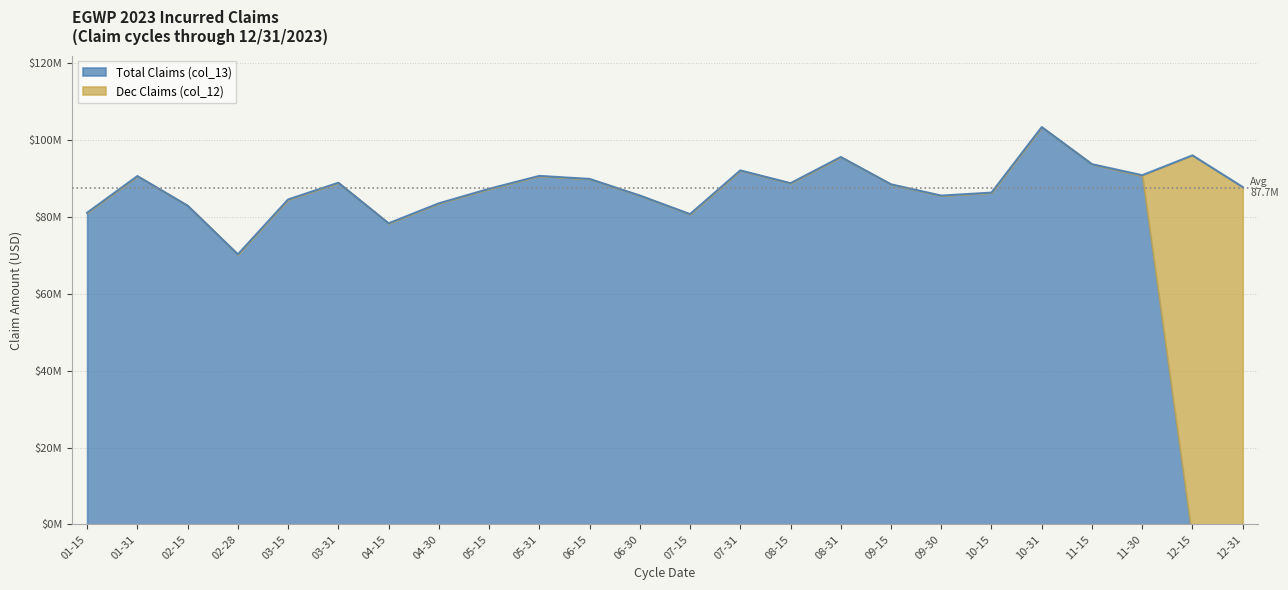

What is the average value?

87659331.2